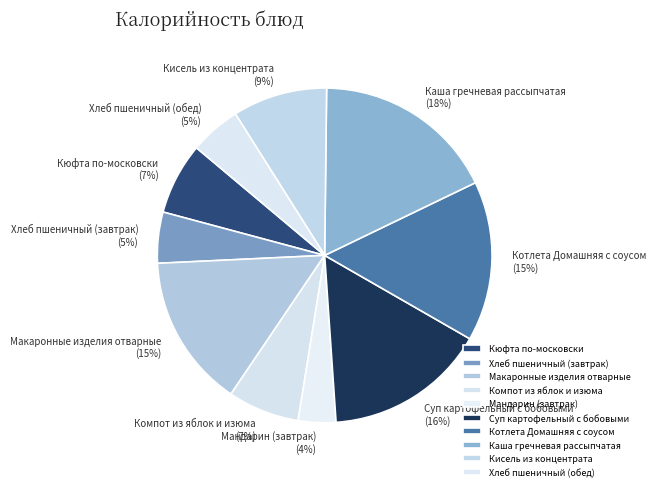

Approximately how many times larger is the value at Хлеб пшеничный (обед) compared to Каша гречневая рассыпчатая?

0.3